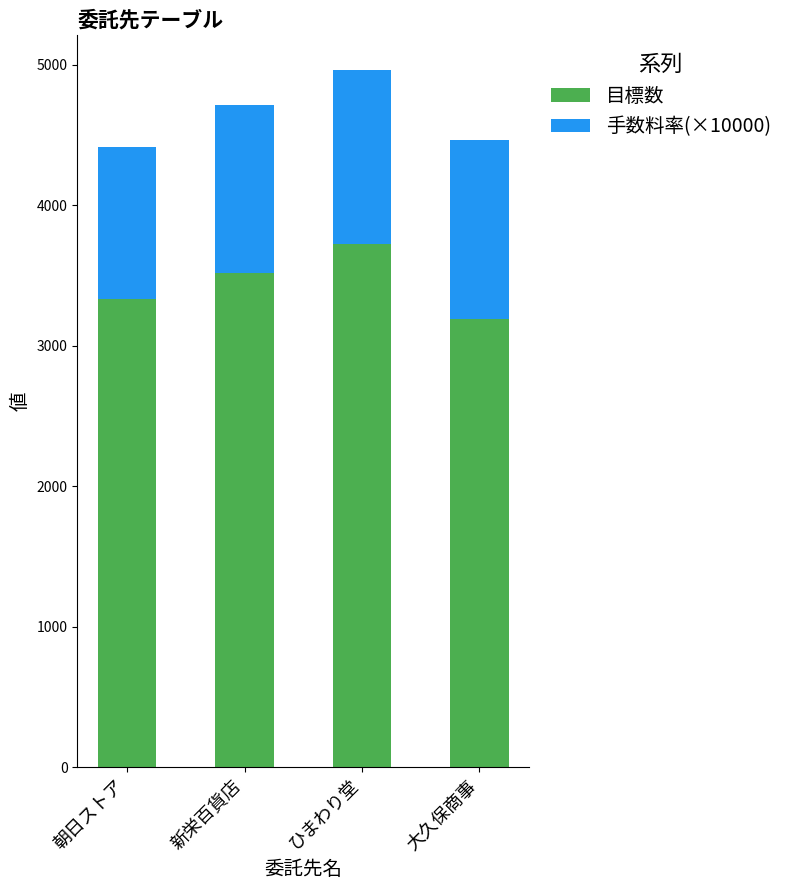

How many series are shown in this chart?

2